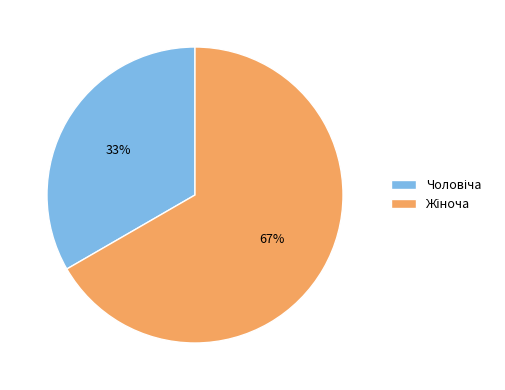

To the nearest percent, what is the average slice percentage?

50%